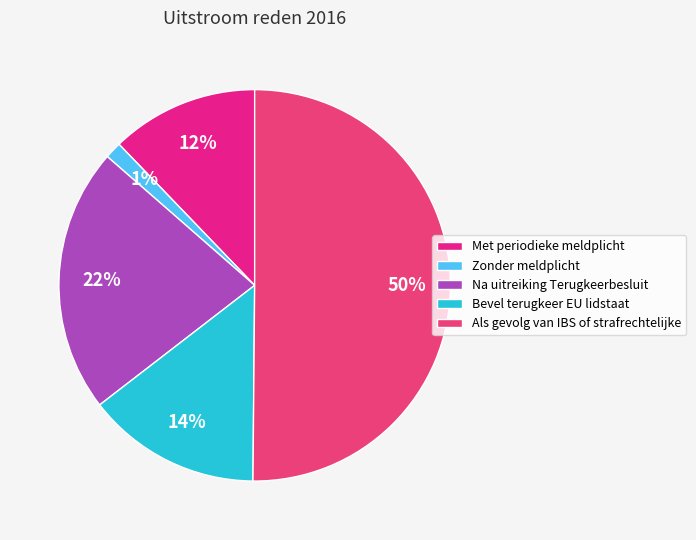

Which category accounts for the majority?

Als gevolg van IBS of strafrechtelijke